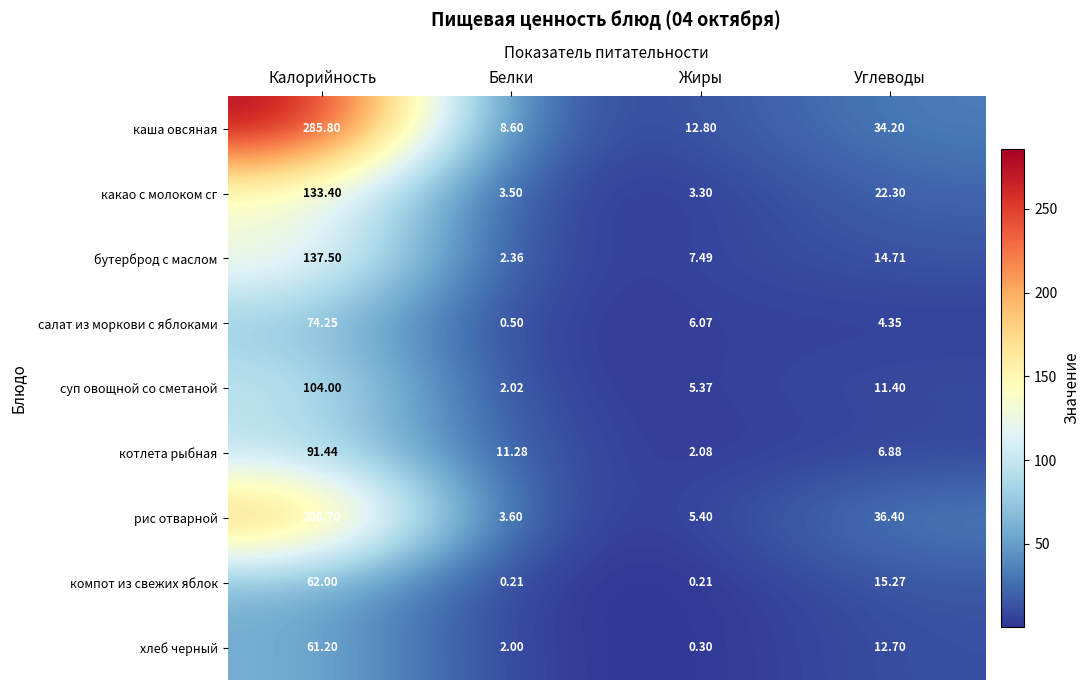

Rank the series at Углеводы from highest to lowest value.

рис отварной, каша овсяная, какао с молоком сг, компот из свежих яблок, бутерброд с маслом, хлеб черный, суп овощной со сметаной, котлета рыбная, салат из моркови с яблоками